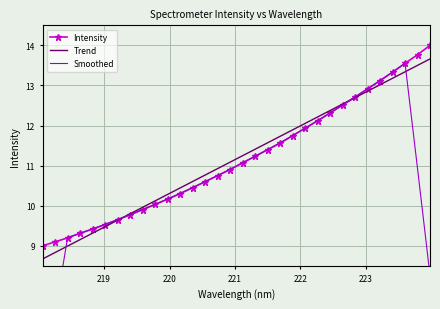

Reading left to right, extract all data points from this chart.

Intensity: 9.0	9.1	9.2	9.3	9.4	9.5	9.7	9.8	9.9	10.0	10.2	10.3	10.5	10.6	10.8	10.9	11.1	11.2	11.4	11.6	11.7	11.9	12.1	12.3	12.5	12.7	12.9	13.1	13.3	13.6	13.8	14.0
Trend: 8.7	8.8	9.0	9.2	9.3	9.5	9.6	9.8	10.0	10.1	10.3	10.4	10.6	10.8	10.9	11.1	11.2	11.4	11.6	11.7	11.9	12.1	12.2	12.4	12.5	12.7	12.9	13.0	13.2	13.3	13.5	13.7
Smoothed: 5.5	7.3	9.2	9.3	9.4	9.5	9.7	9.8	9.9	10.0	10.2	10.3	10.5	10.6	10.8	10.9	11.1	11.2	11.4	11.6	11.8	11.9	12.1	12.3	12.5	12.7	12.9	13.1	13.3	13.6	10.9	8.3